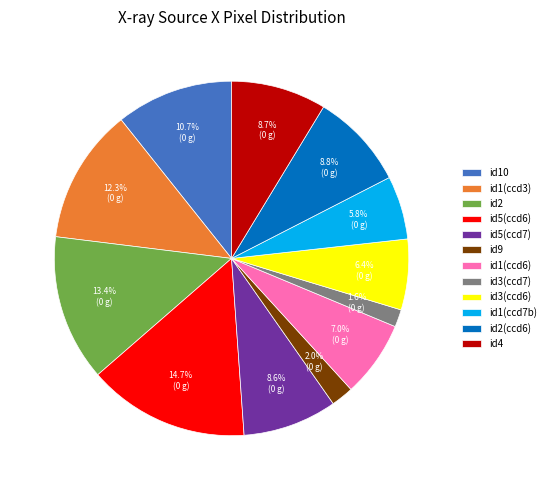

Between id1(ccd6) and id10, which is larger?

id10